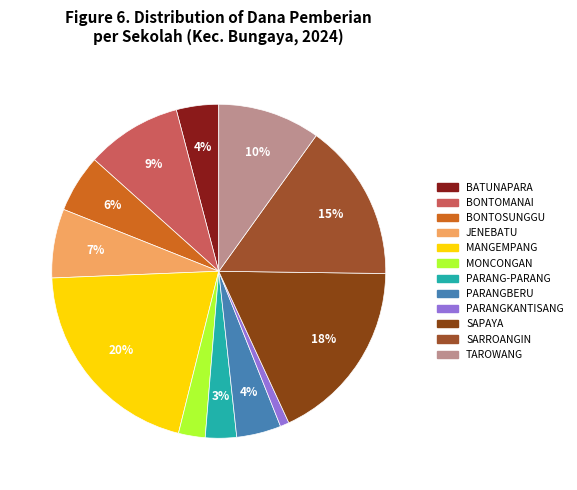

Does any single category account for the majority?

No